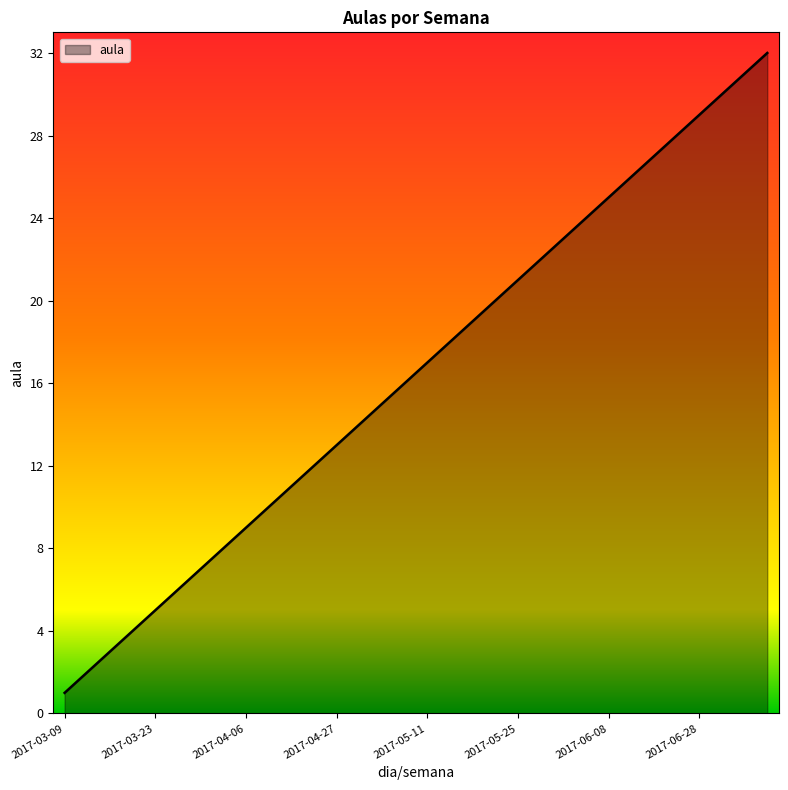

What is the difference between the maximum and minimum values?

31